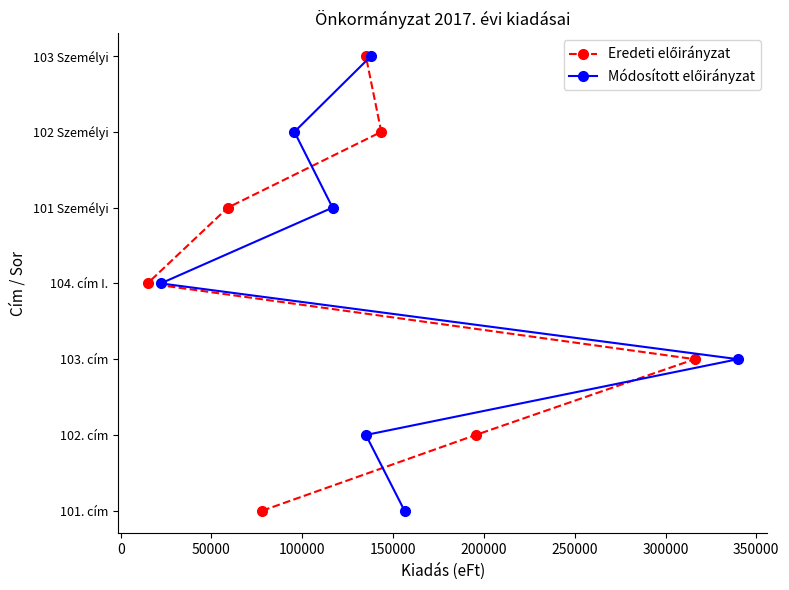

Count the number of categories in the chart.

7